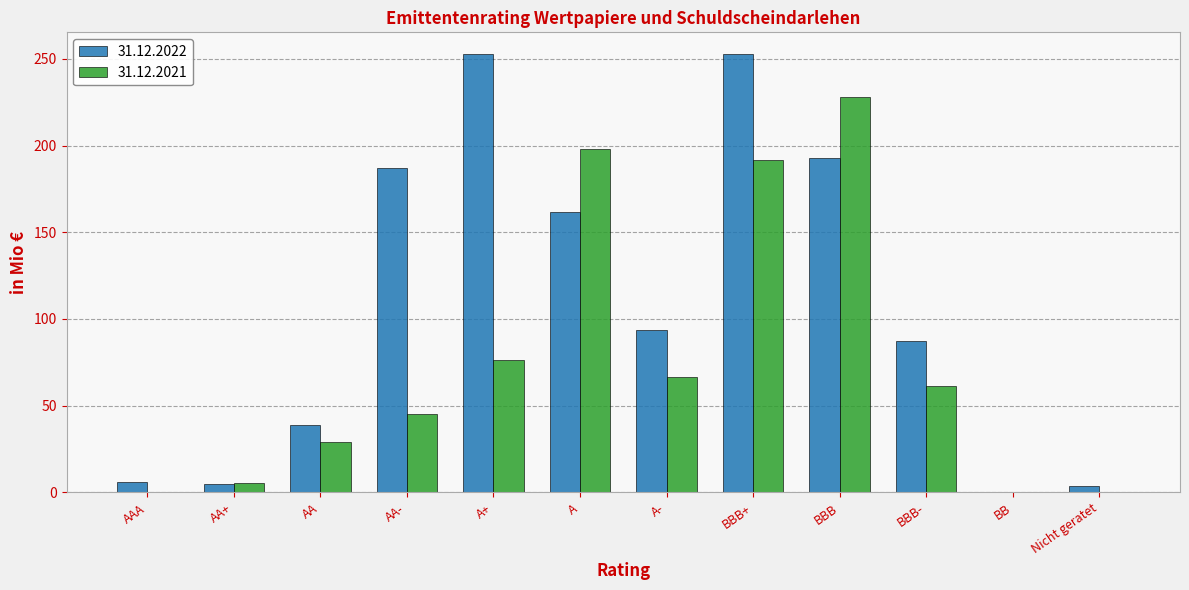

What is the sum of all 31.12.2021 values?

901.5